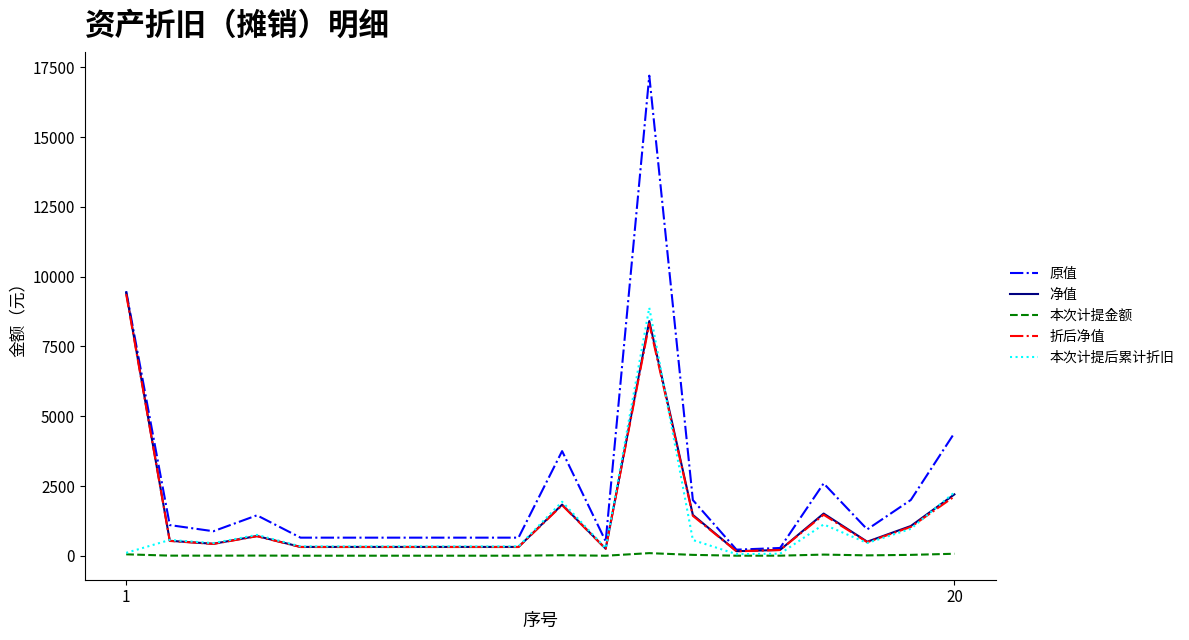

True or false: 原值 and 本次计提后累计折旧 intersect in this chart.

False